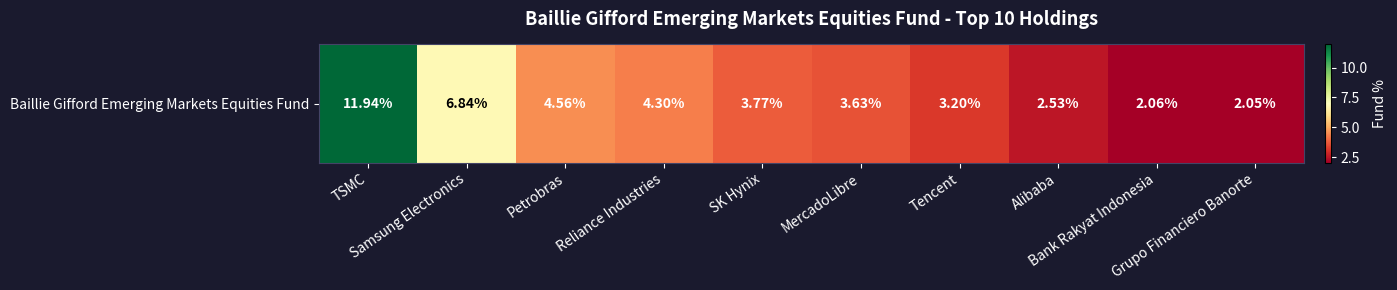

At which label does the data first exceed 3?

TSMC